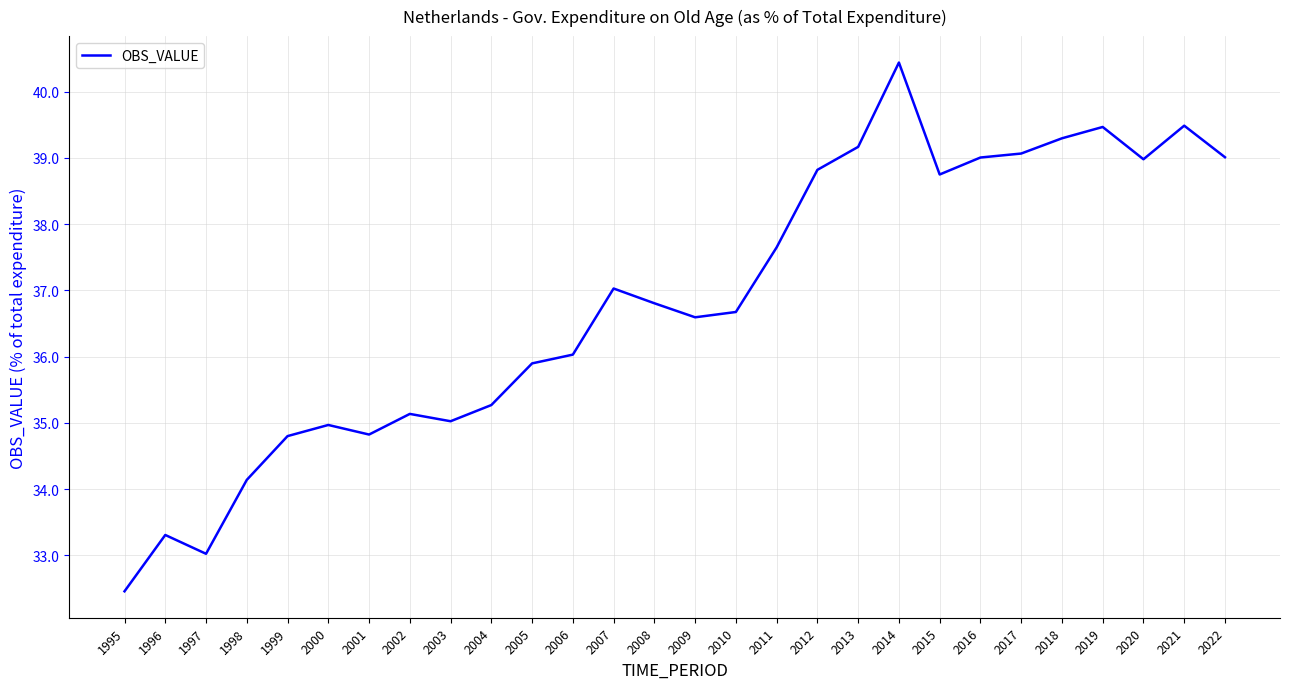

Reading left to right, extract all data points from this chart.

32.5	33.3	33.0	34.1	34.8	35.0	34.8	35.1	35.0	35.3	35.9	36.0	37.0	36.8	36.6	36.7	37.6	38.8	39.2	40.4	38.7	39.0	39.1	39.3	39.5	39.0	39.5	39.0